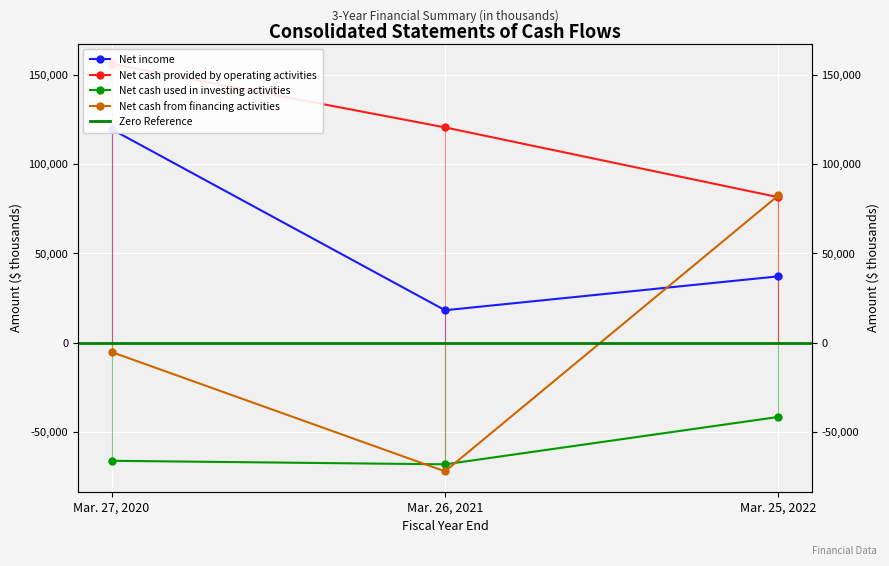

What is the difference between the highest and lowest values at Mar. 27, 2020?

222400